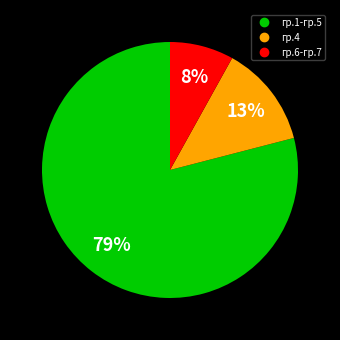

To the nearest percent, what is the difference between the largest and smallest slice percentages?

71%